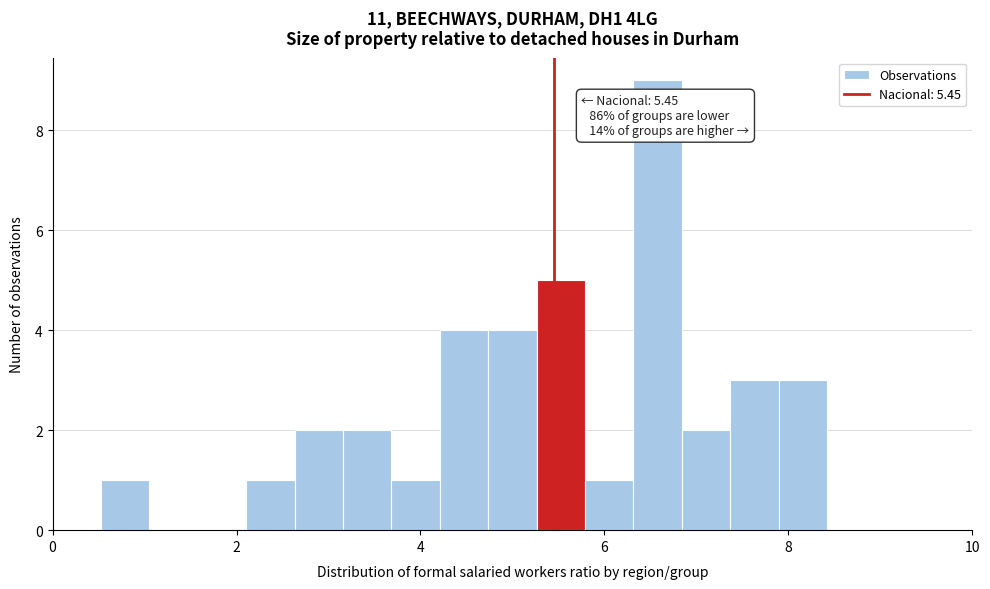

Around what value on the x-axis is the tallest bar? Give the approximate position of its centre, as read against the axis.

6.6